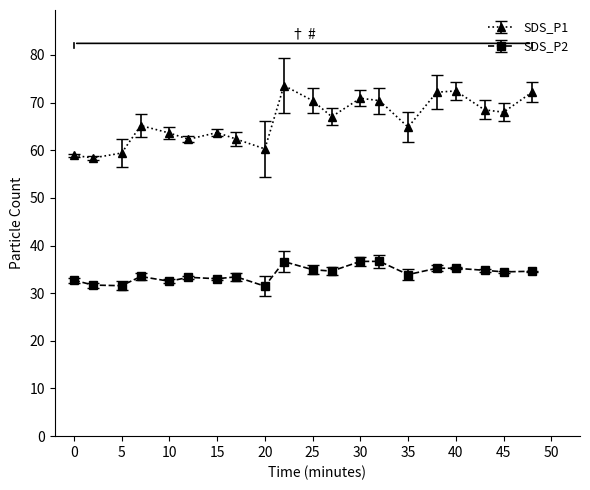

What is the value of the SDS_P2 point at the 10th from the left?

36.6